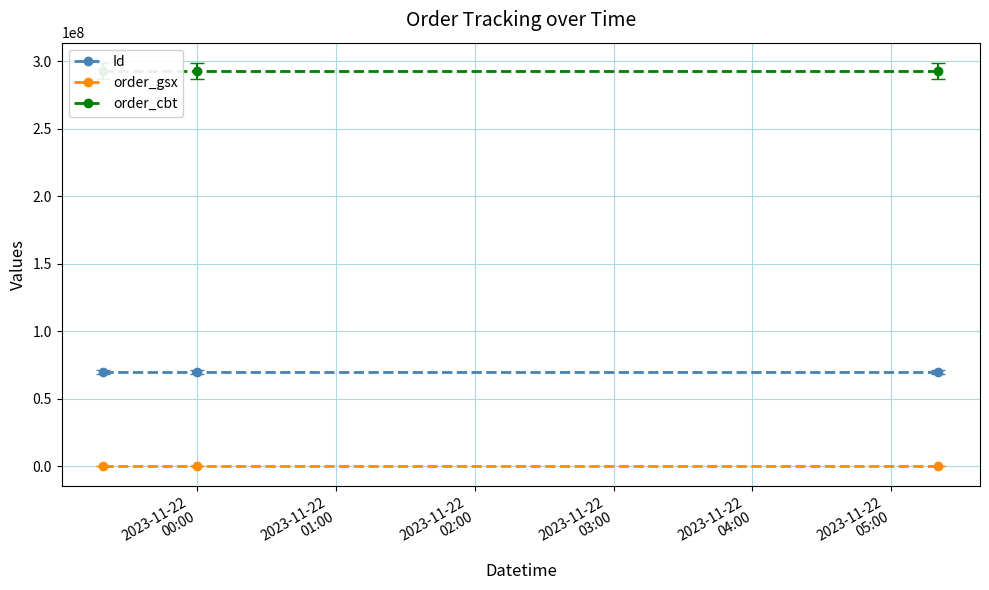

Which series has the largest total across all categories?

order_cbt